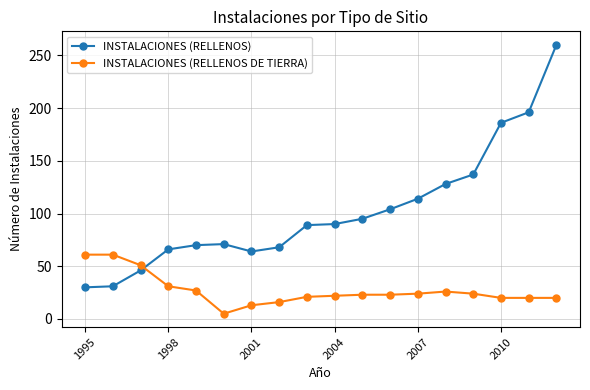

Rank the series by their maximum value, from lowest to highest.

INSTALACIONES (RELLENOS DE TIERRA), INSTALACIONES (RELLENOS)